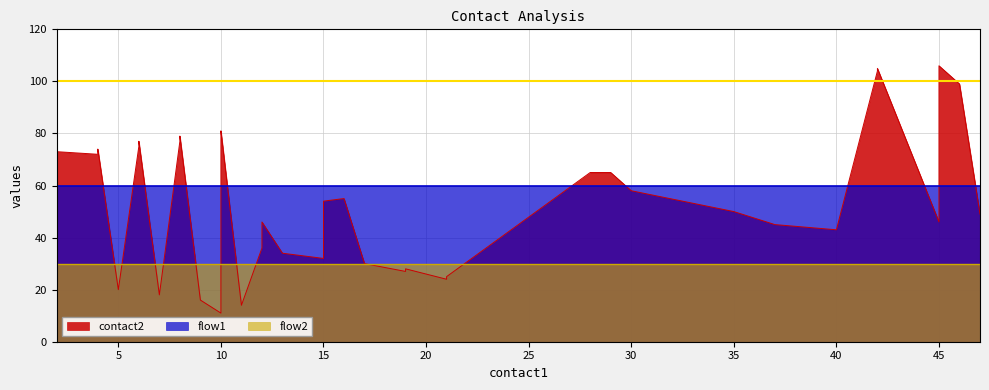

True or false: flow2 and contact2 intersect in this chart.

False